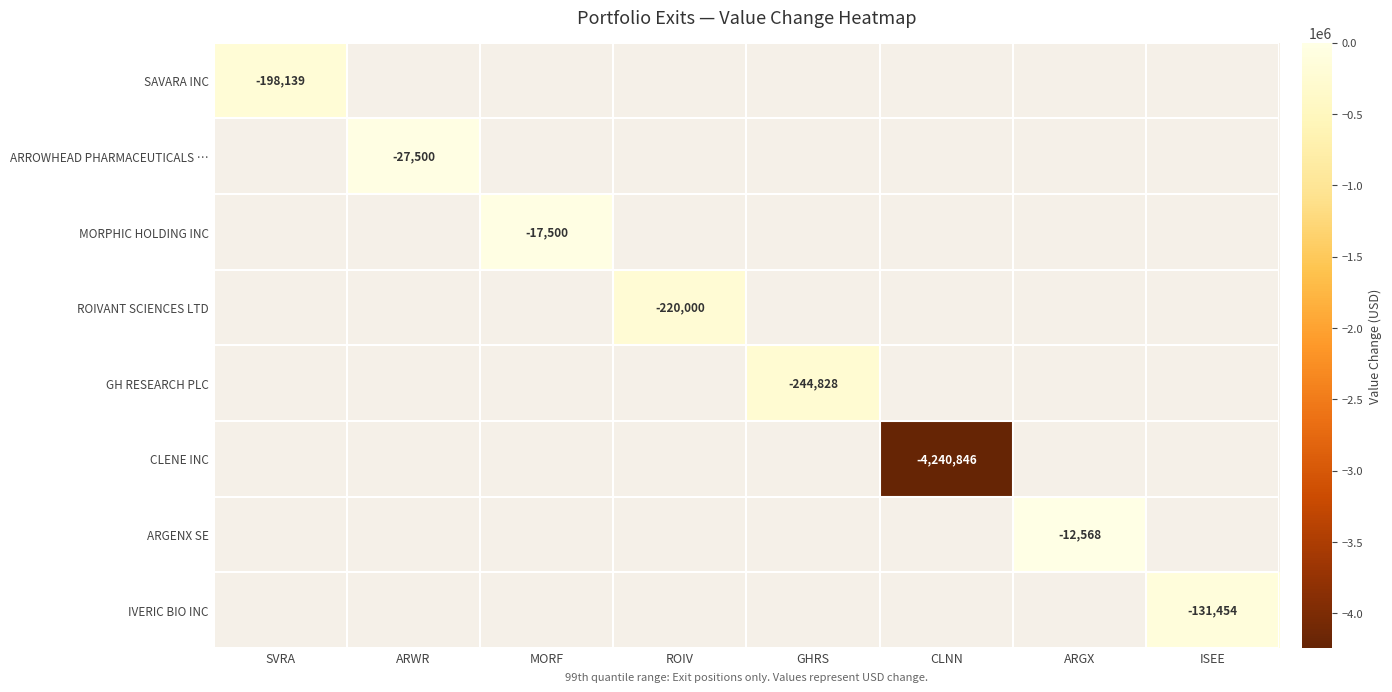

Between ROIV and MORF, which is larger?

MORF